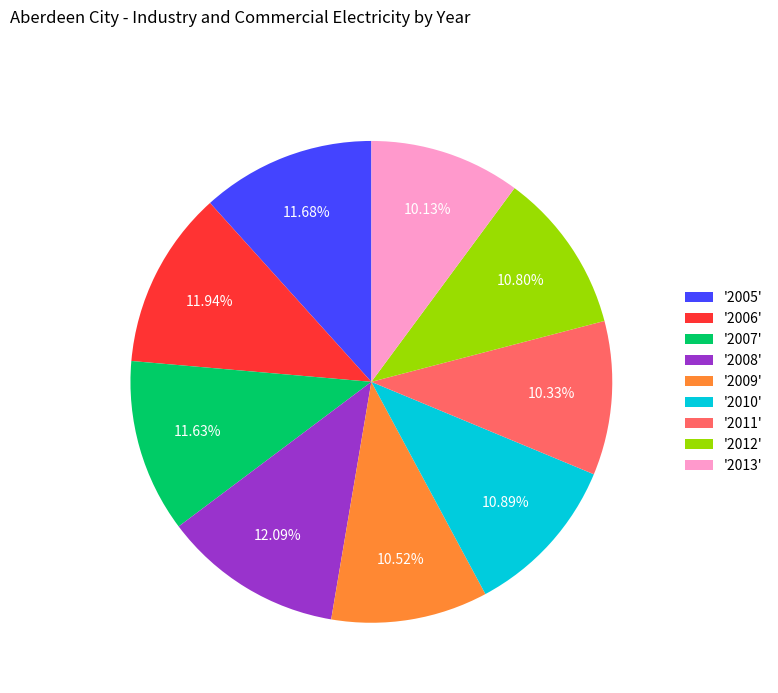

Approximately how many times larger is the value at '2006' compared to '2013'?

1.2